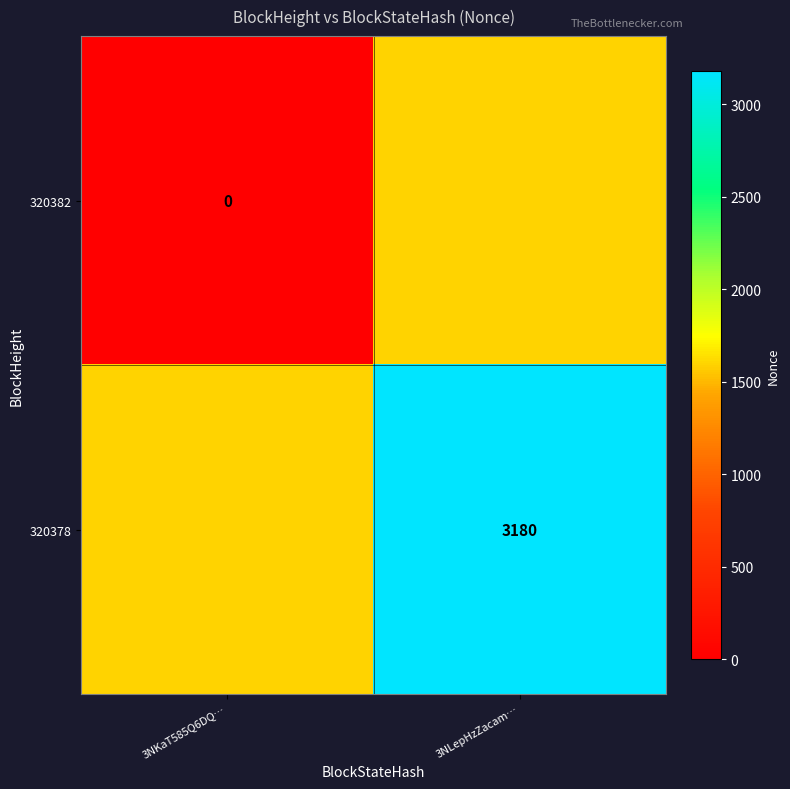

What is the total value across all series at 3NLepHzZacam…?

4770